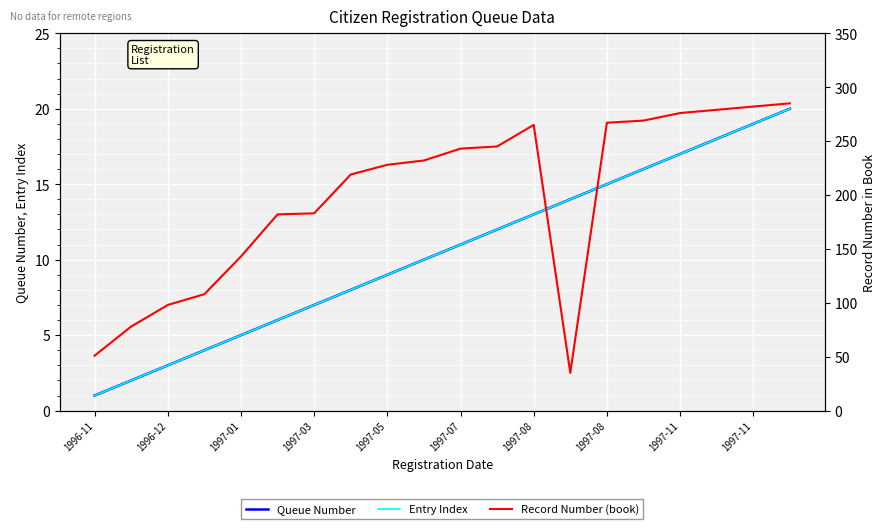

Where is the first local minimum for Record Number (book)?

13